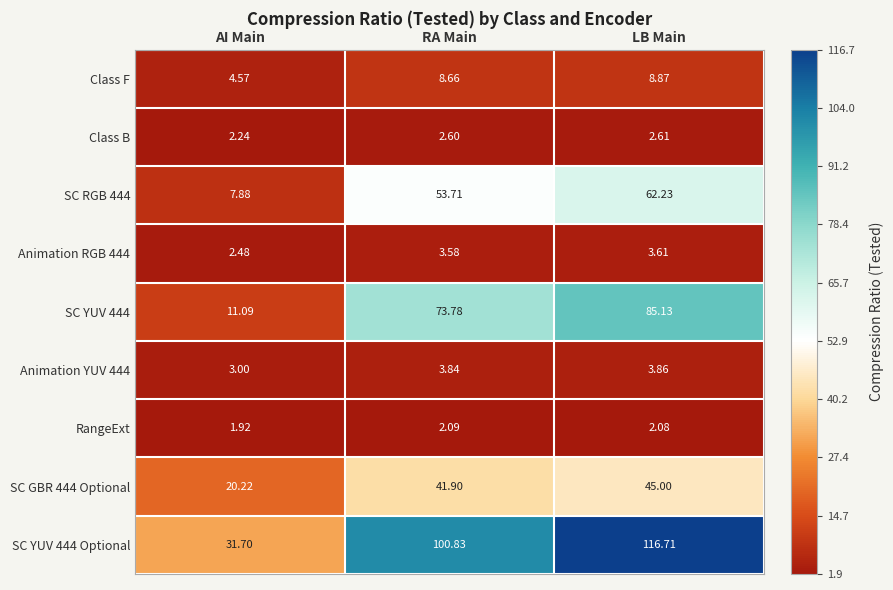

At which label does SC YUV 444 first exceed 73?

RA Main